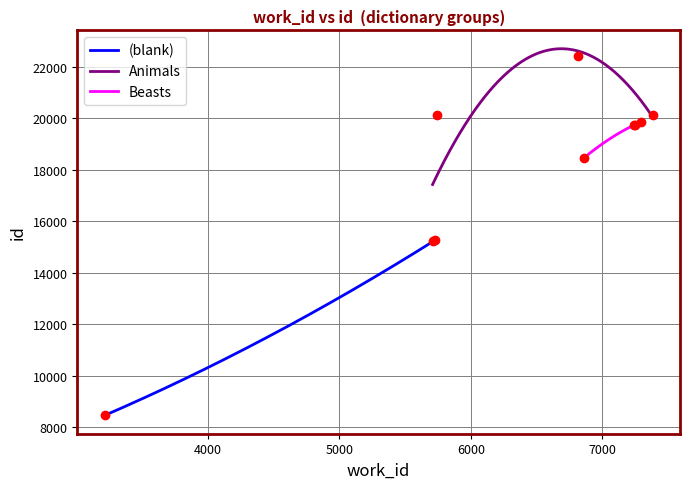

What is the highest value of the (blank) series?

15269.0